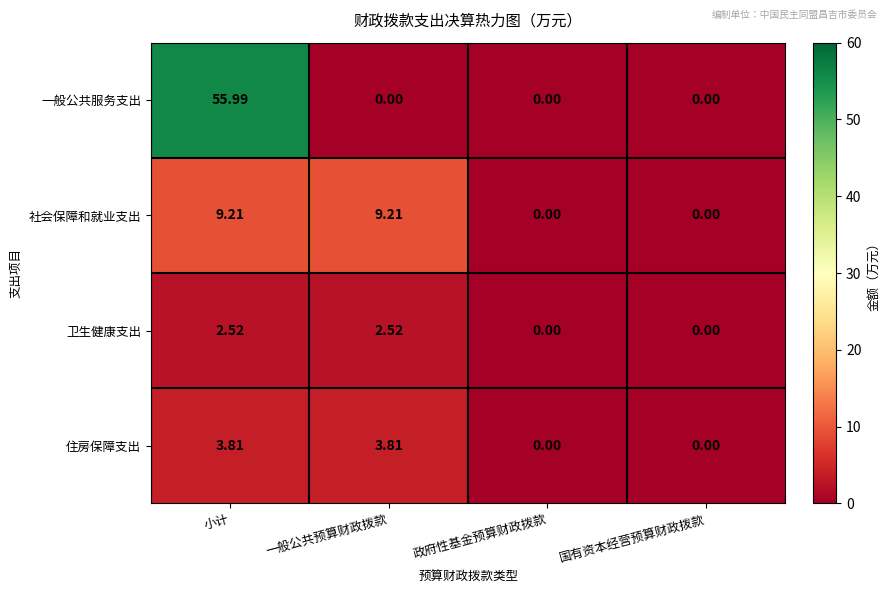

At which label does 一般公共服务支出 reach its peak?

小计